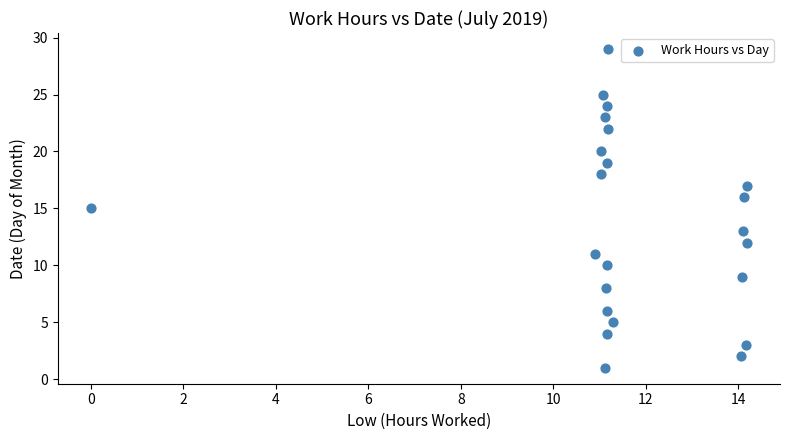

What is the range of Y values (max minus min)?

28